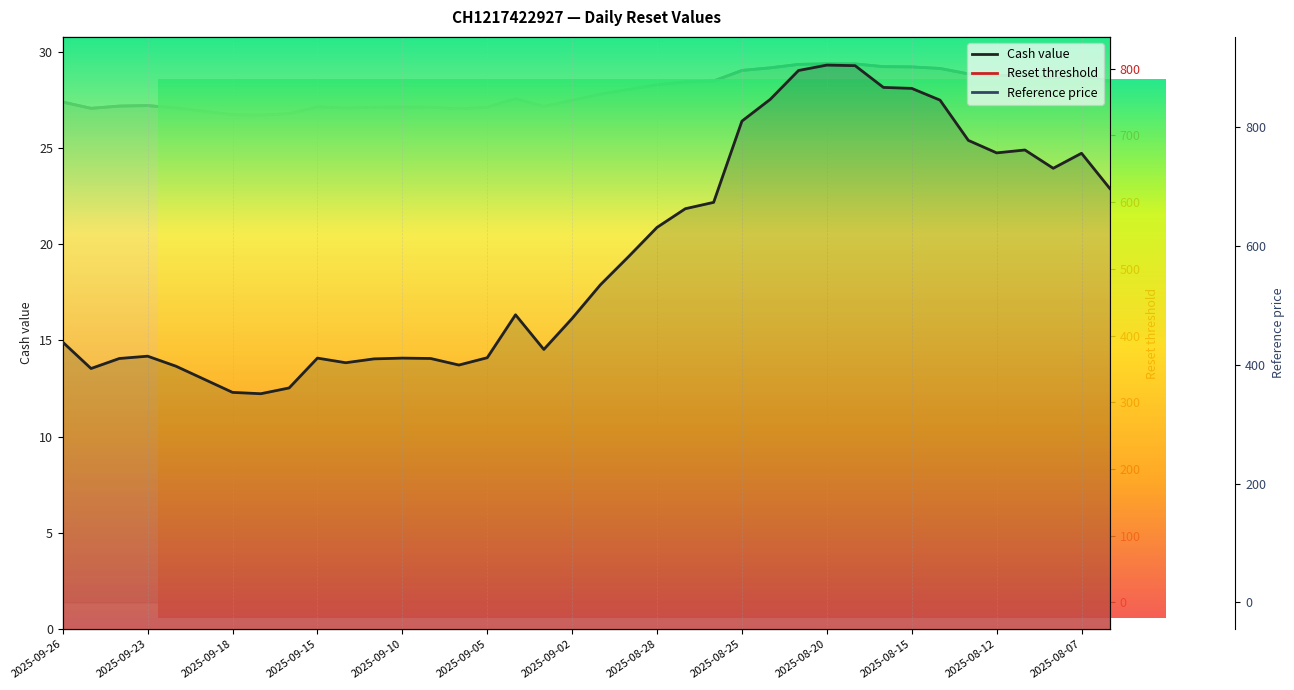

What position from the right is 2025-09-23?

35